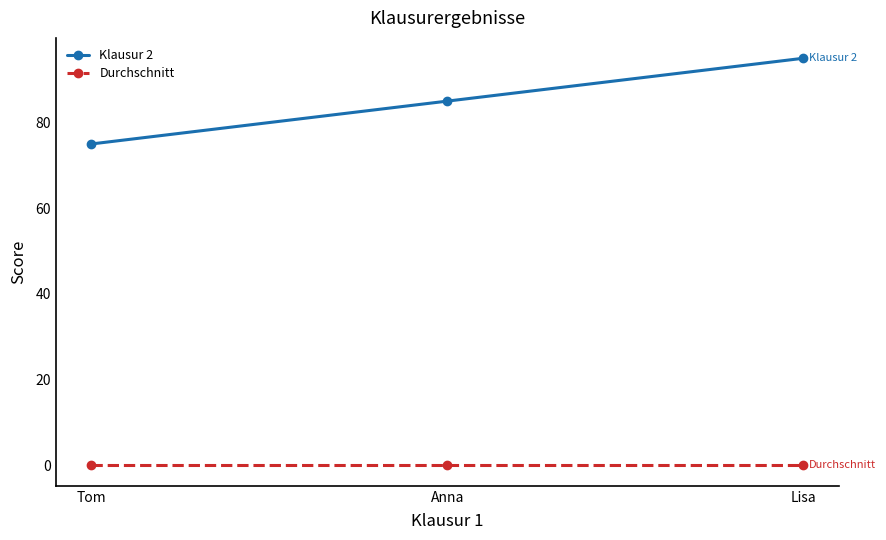

How many categories are shown in the chart?

3